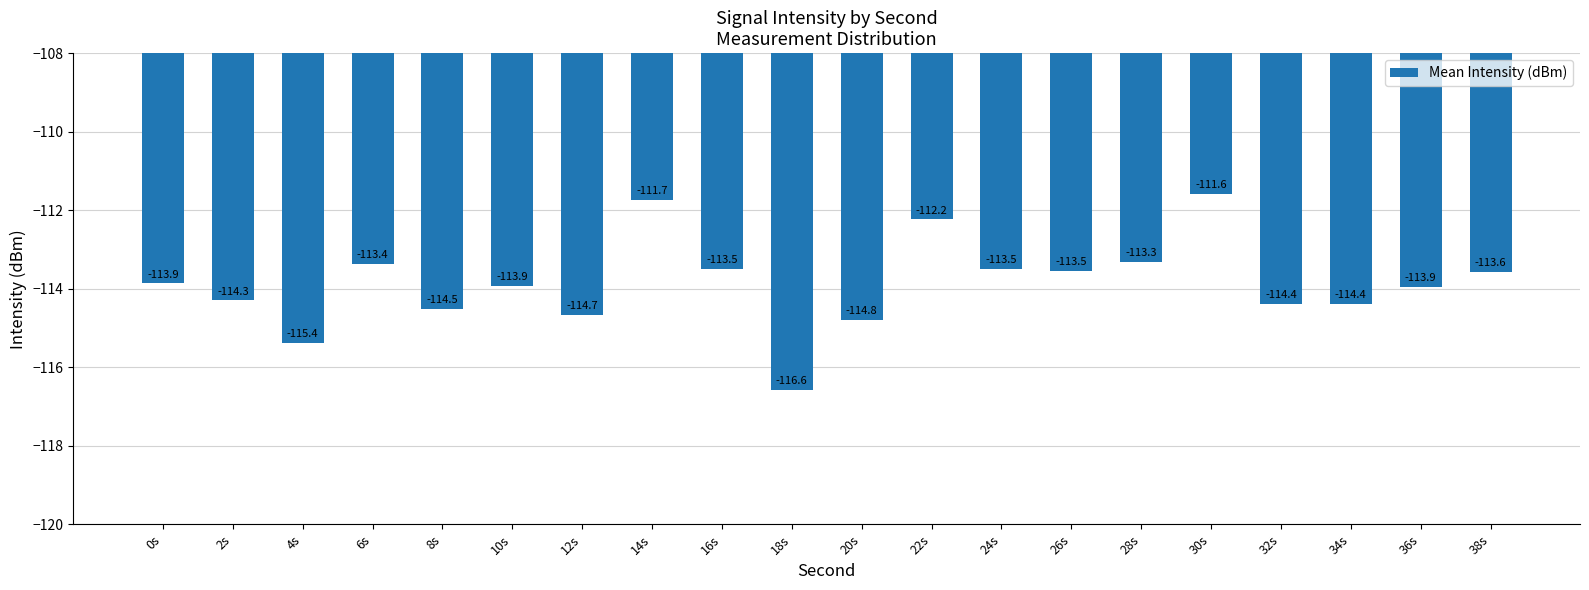

What is the approximate value at 24s?

-113.5